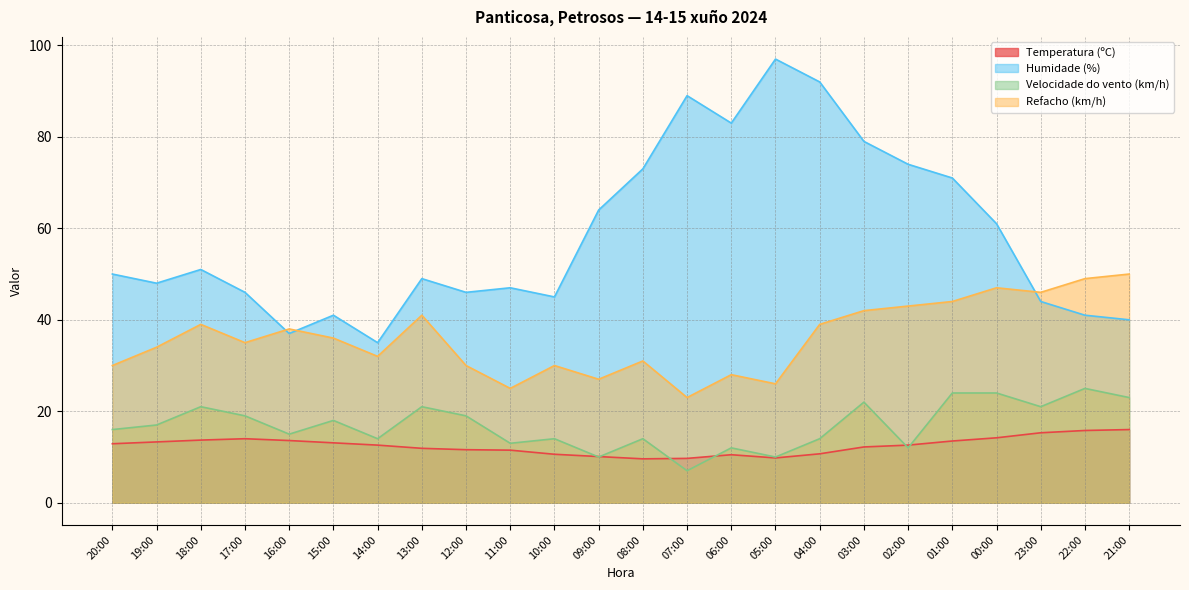

Which series has the widest spread of values?

Humidade (%)